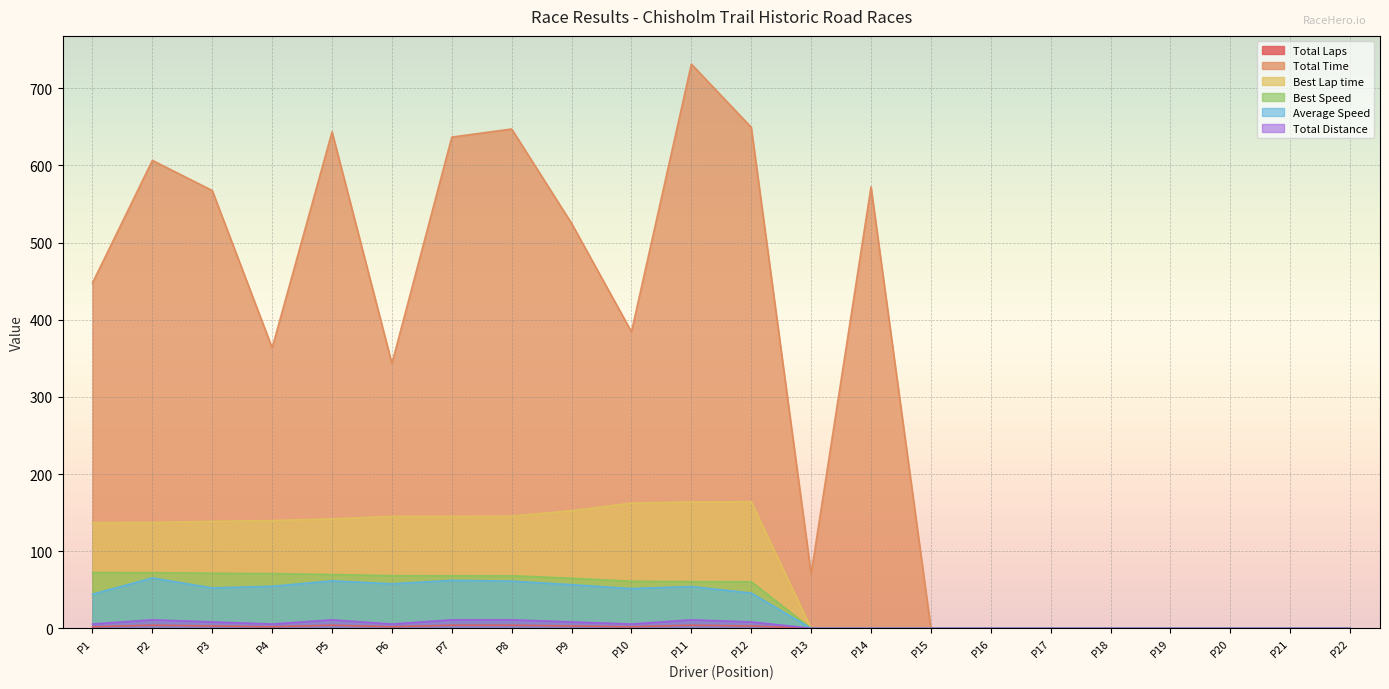

How many categories are shown in the chart?

22